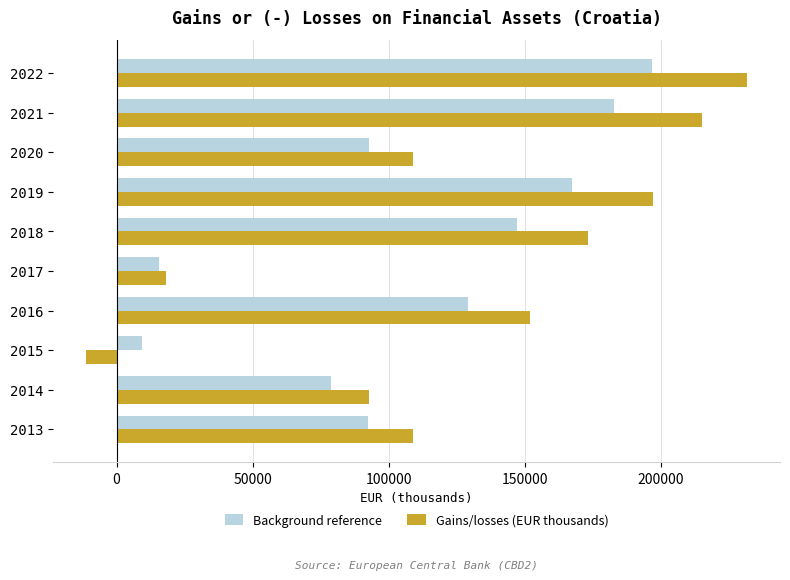

Which series changed the most between 2019 and 2020?

Gains/losses (EUR thousands)